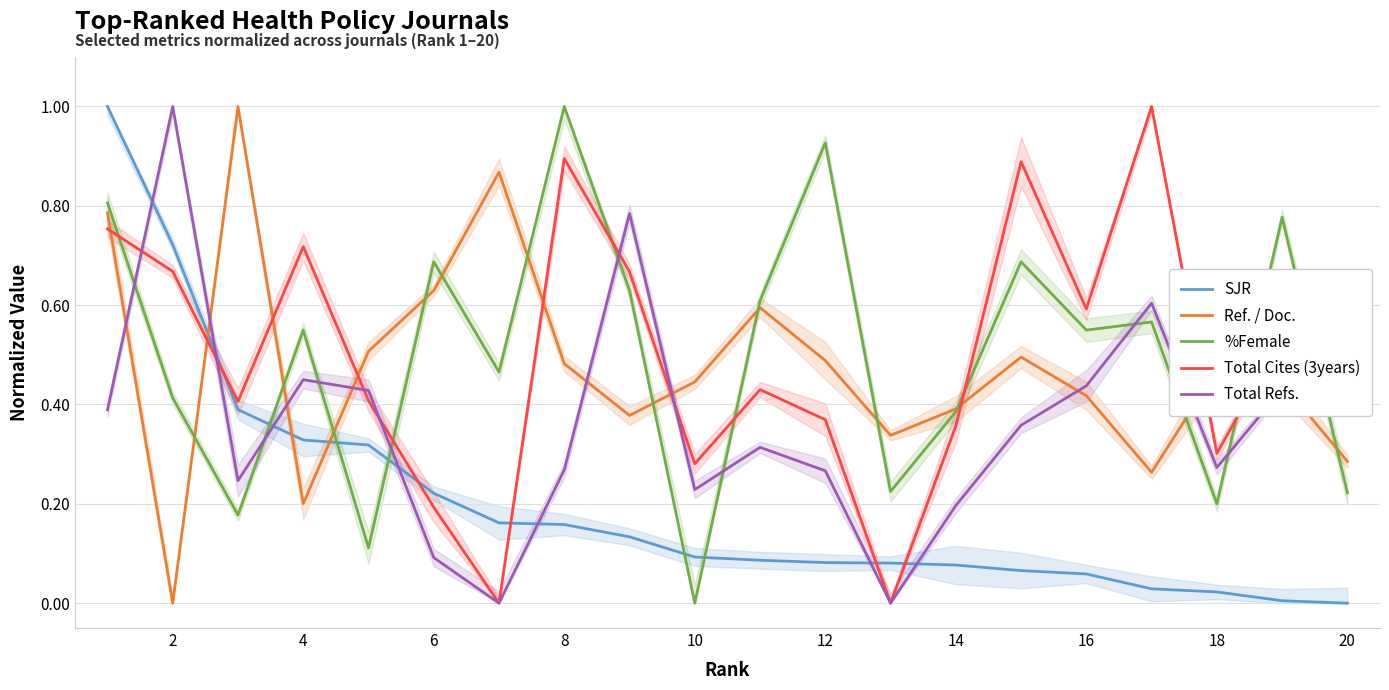

At how many categories does at least one series exceed 0?

20